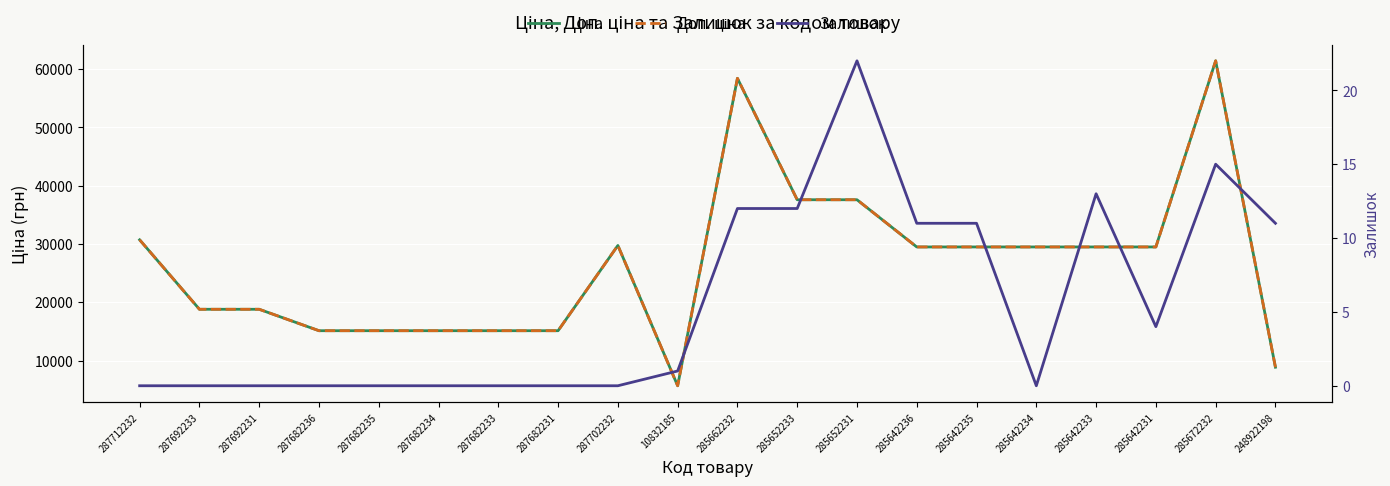

At 287712232, list the series in order from largest to smallest.

Ціна, Доп. ціна, Залишок